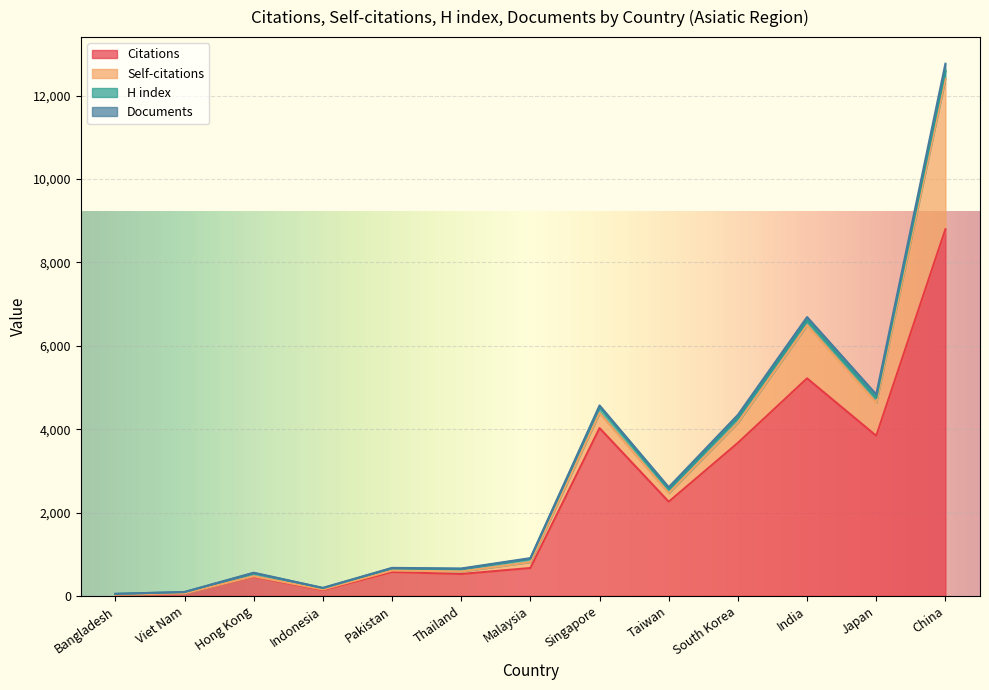

Reading right to left, list all the values displayed in this chart.

Citations: China=8797	Japan=3842	India=5220	South Korea=3672	Taiwan=2260	Singapore=4027	Malaysia=670	Thailand=526	Pakistan=574	Indonesia=140	Hong Kong=460	Viet Nam=60	Bangladesh=33
Self-citations: China=3614	Japan=794	India=1275	South Korea=485	Taiwan=207	Singapore=362	Malaysia=141	Thailand=61	Pakistan=36	Indonesia=15	Hong Kong=12	Viet Nam=0	Bangladesh=0
H index: China=188	Japan=114	India=118	South Korea=124	Taiwan=93	Singapore=145	Malaysia=83	Thailand=60	Pakistan=54	Indonesia=33	Hong Kong=79	Viet Nam=32	Bangladesh=16
Documents: China=170	Japan=85	India=78	South Korea=63	Taiwan=49	Singapore=36	Malaysia=13	Thailand=11	Pakistan=9	Indonesia=5	Hong Kong=5	Viet Nam=3	Bangladesh=1